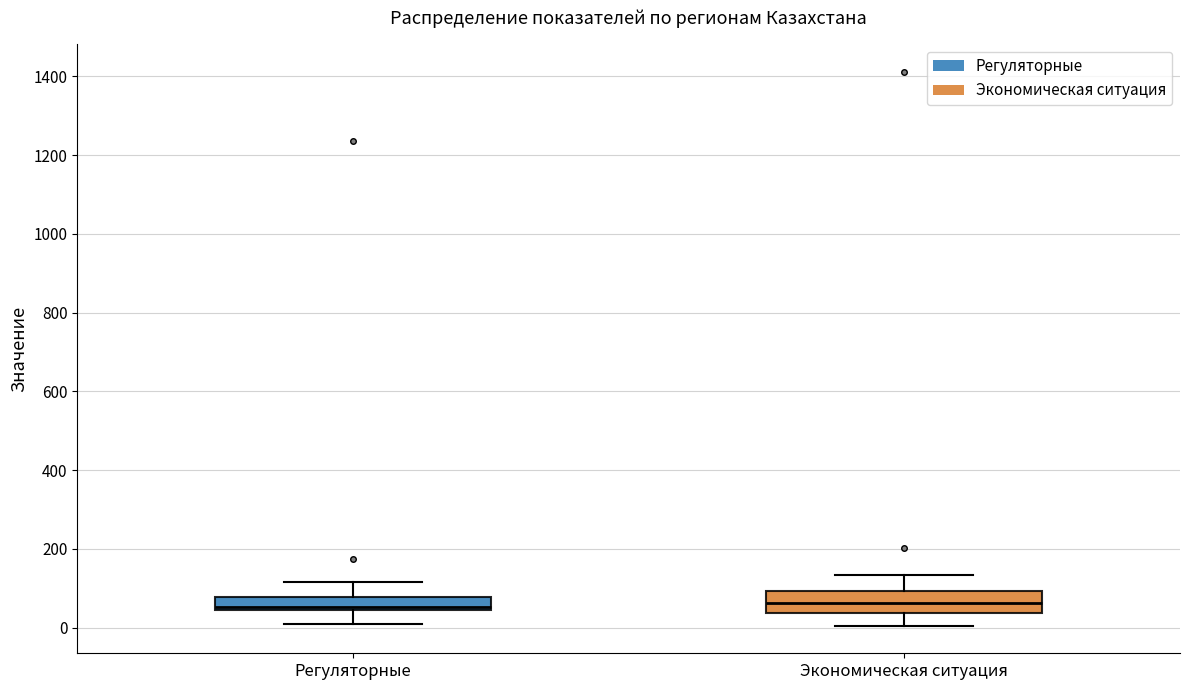

Reading left to right, transcribe this box plot: for each box, give where its median line is, the range the box spans, and where its two whiskers end, as read against the y-axis. The values are not printed on the chart, so give them approximately, as read against the axis.

Регуляторные: median 60, box 40 to 80, whiskers 0 to 120
Экономическая ситуация: median 60, box 40 to 100, whiskers 0 to 140